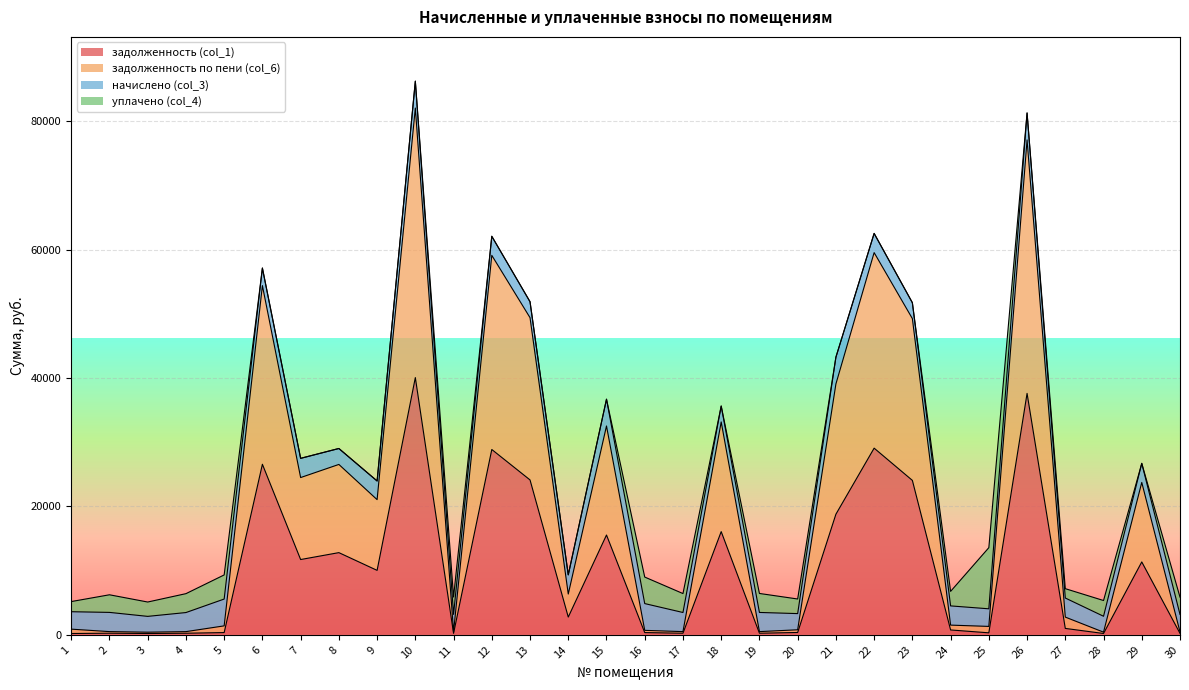

At which category does задолженность (col_1) reach its first local peak?

2